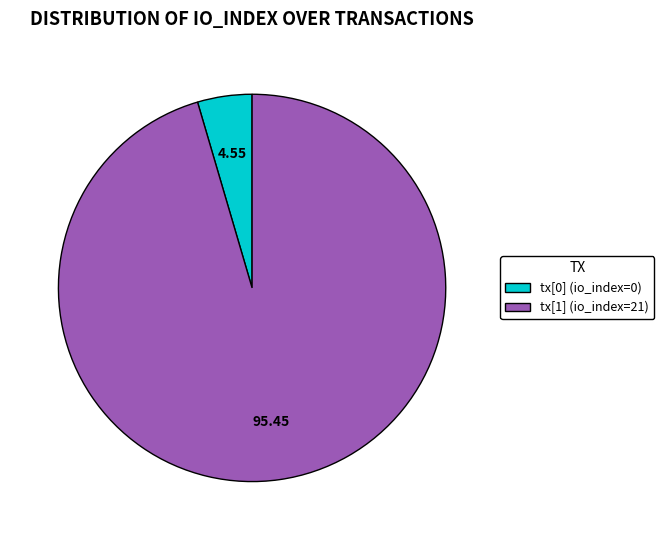

Does any single category account for the majority?

Yes